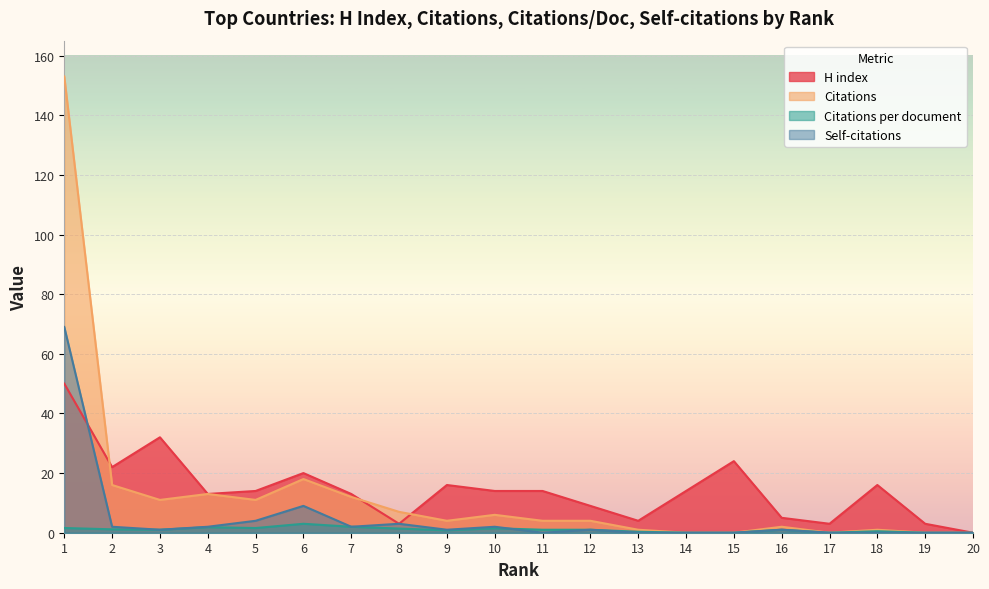

True or false: Self-citations has more than 2 interior local peaks.

True